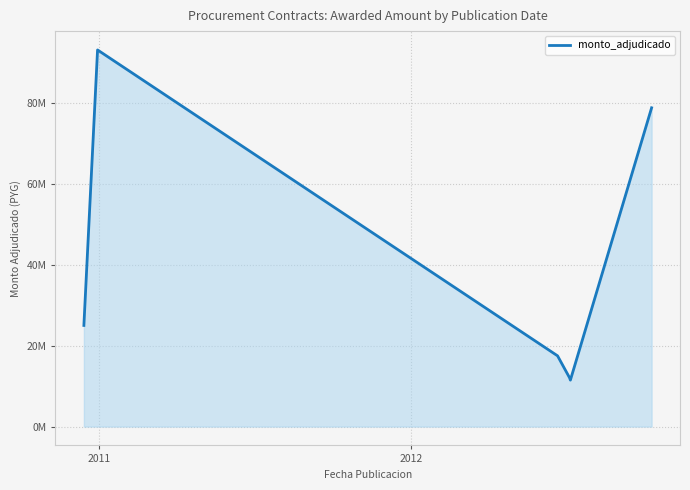

Reading right to left, transcribe all the data shown in this chart.

78787000	11486628	12078360	17486800	93086000	25000000